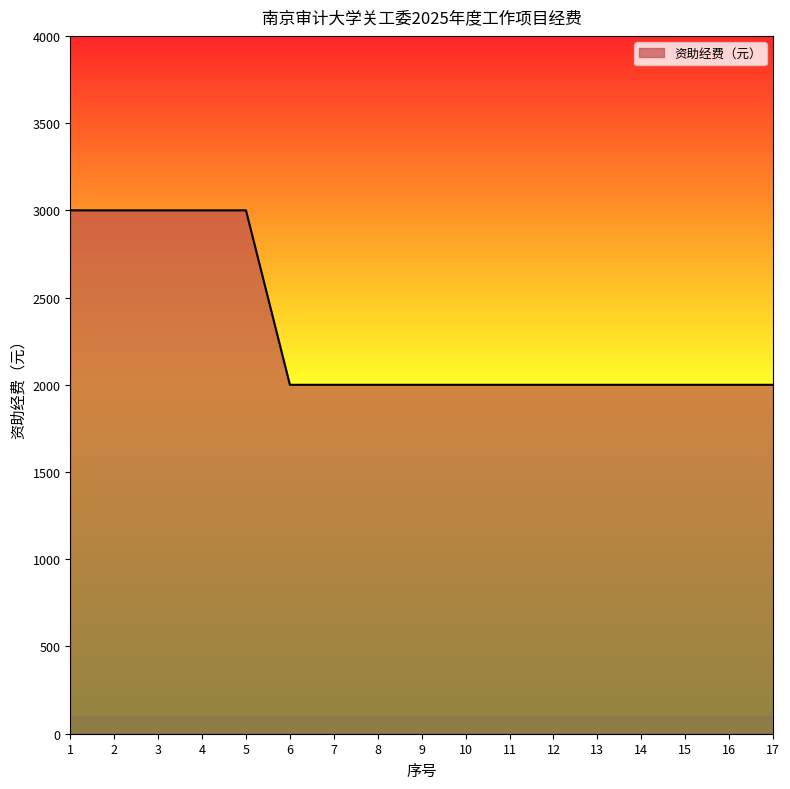

Is it true that the value at 13 is 2000?

True